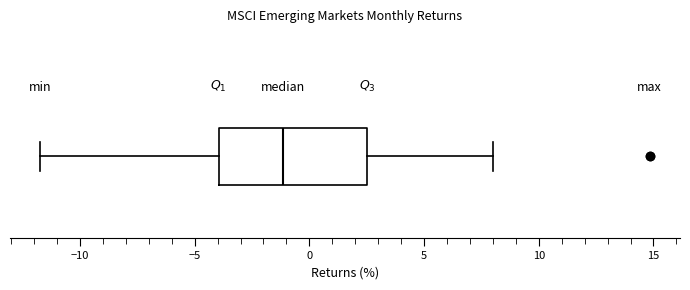

Where does the right whisker of the box end on the x-axis? The values are not printed on the chart, so give them approximately, as read against the axis.

8.0